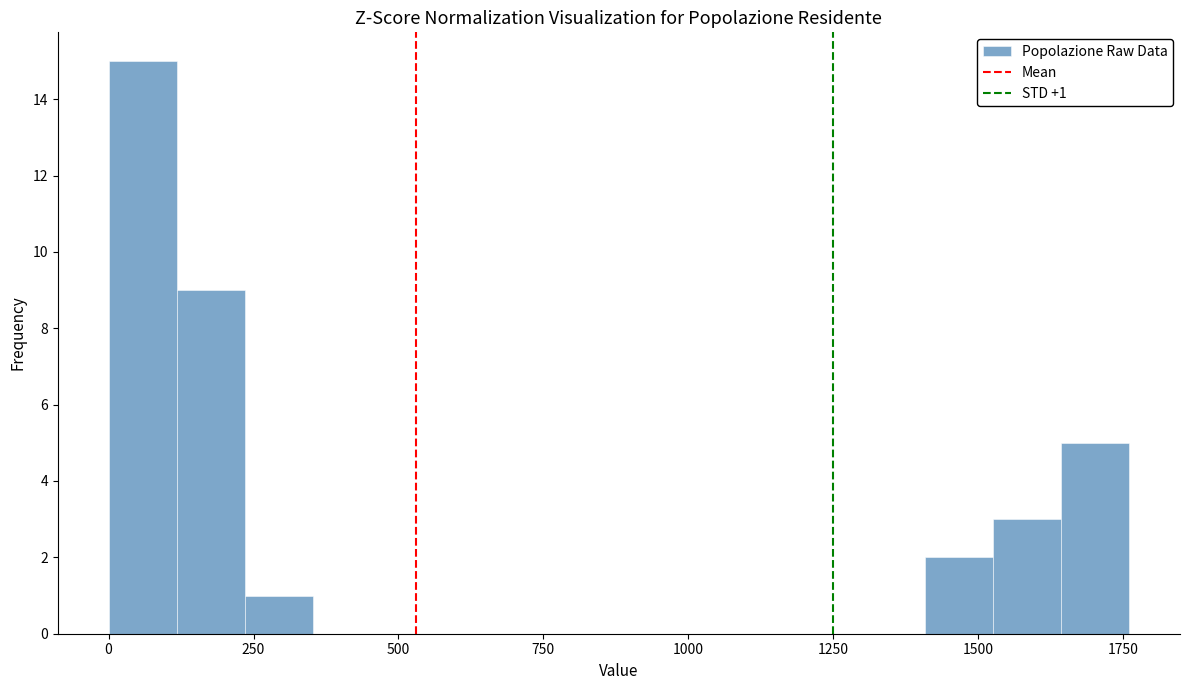

Around what value on the x-axis is the tallest bar? Give the approximate position of its centre, as read against the axis.

50